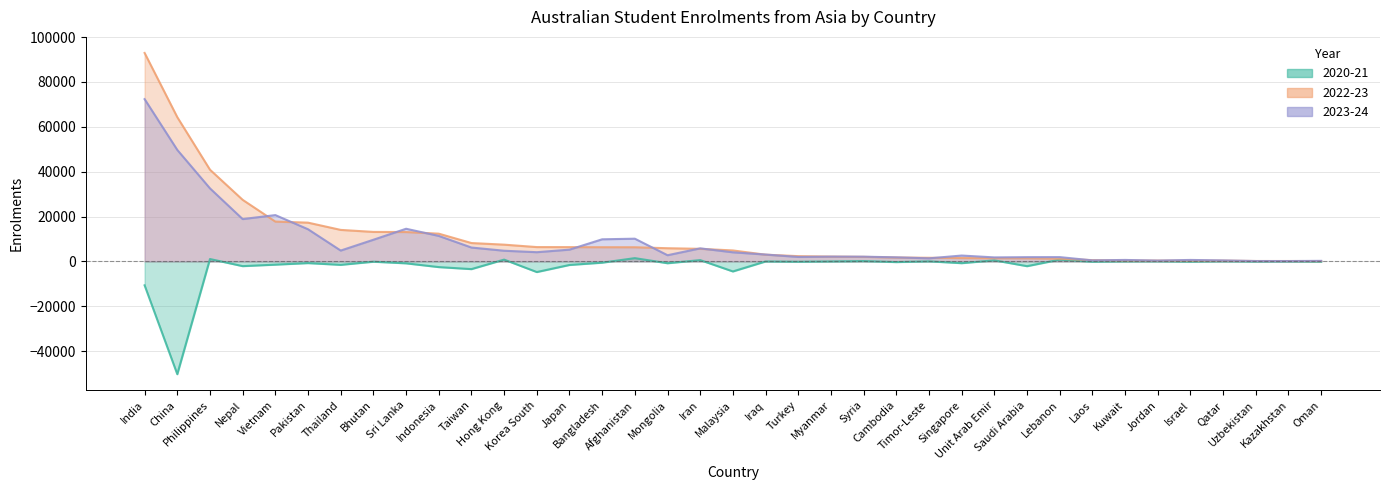

At which category does the chart reach its minimum across all series?

China